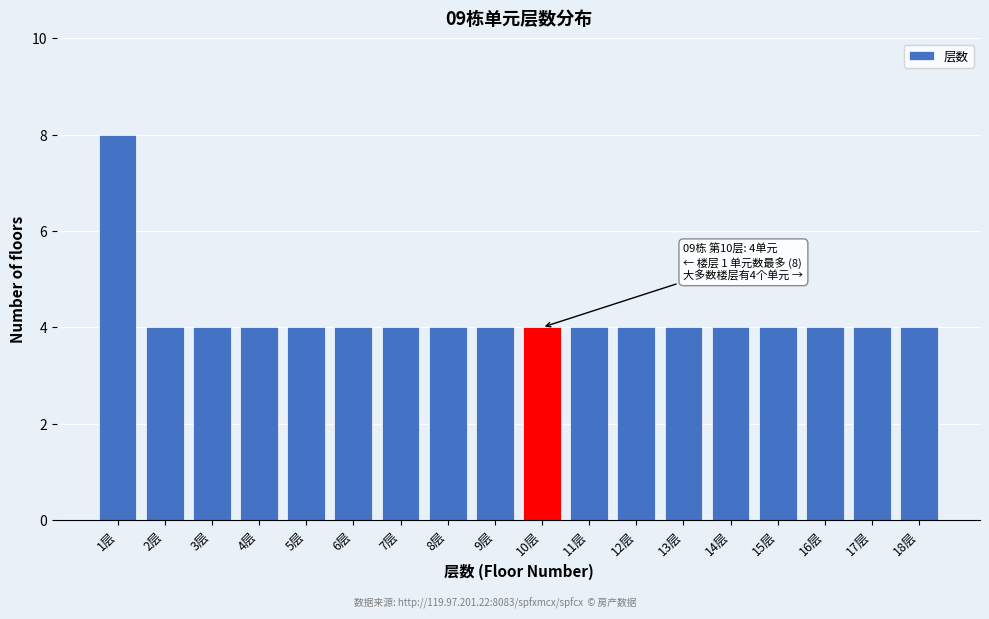

Reading left to right, what are all the values shown in this chart?

1层=8	2层=4	3层=4	4层=4	5层=4	6层=4	7层=4	8层=4	9层=4	10层=4	11层=4	12层=4	13层=4	14层=4	15层=4	16层=4	17层=4	18层=4